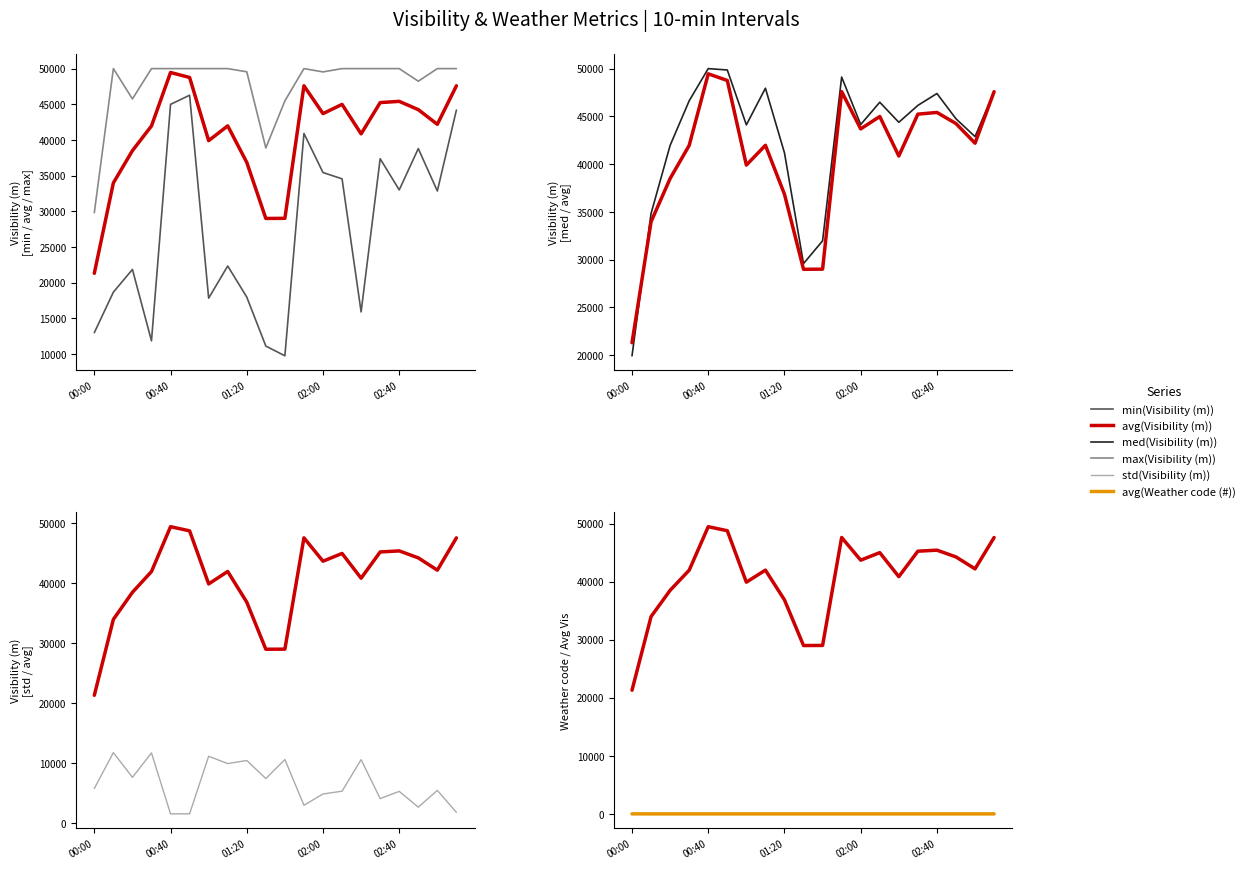

What is the value of the avg(Visibility (m)) point at the 11th from the left?

29004